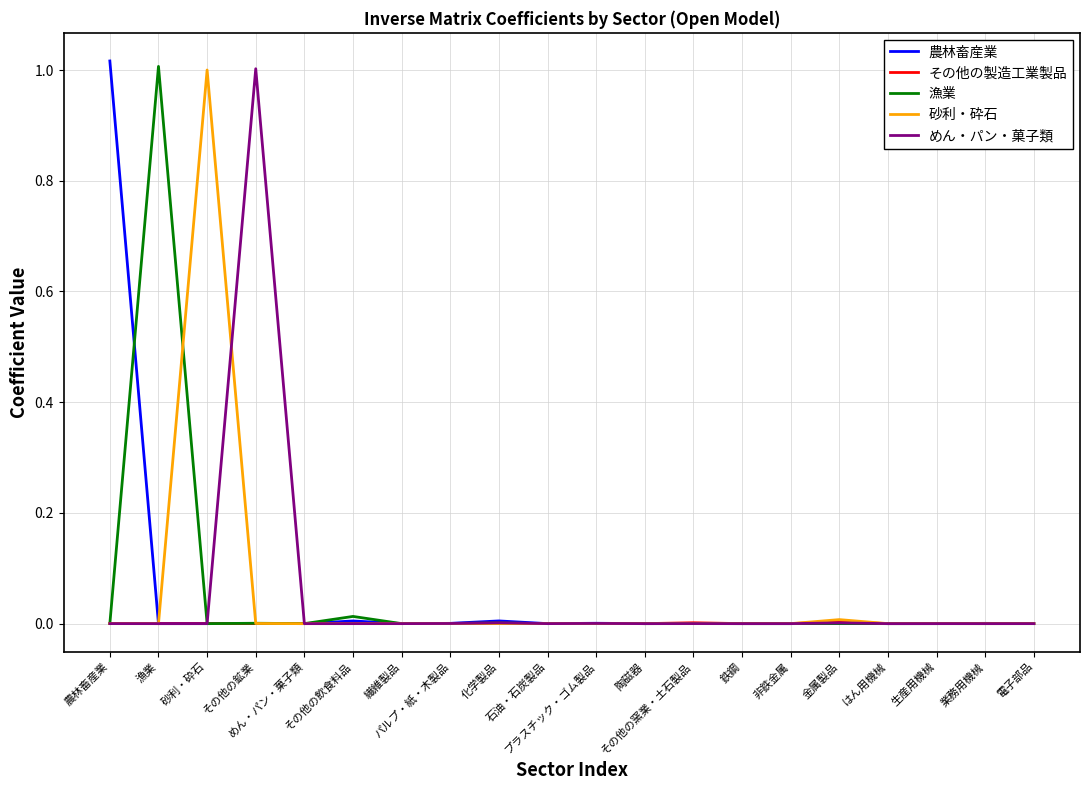

What are all the series names shown in the legend?

農林畜産業, その他の製造工業製品, 漁業, 砂利・砕石, めん・パン・菓子類